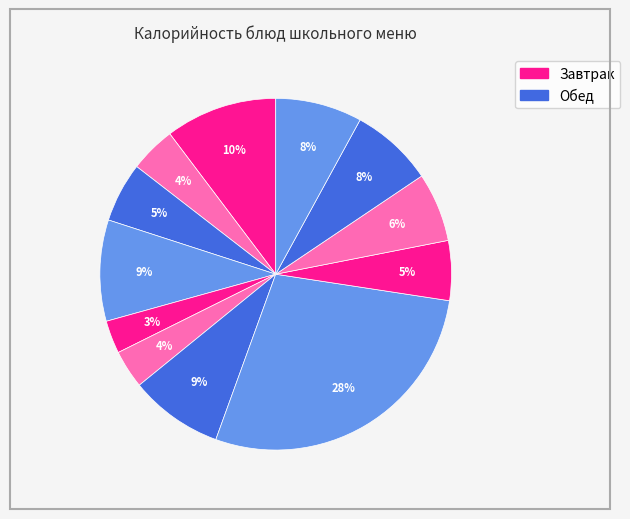

How many segments does this pie chart have?

12